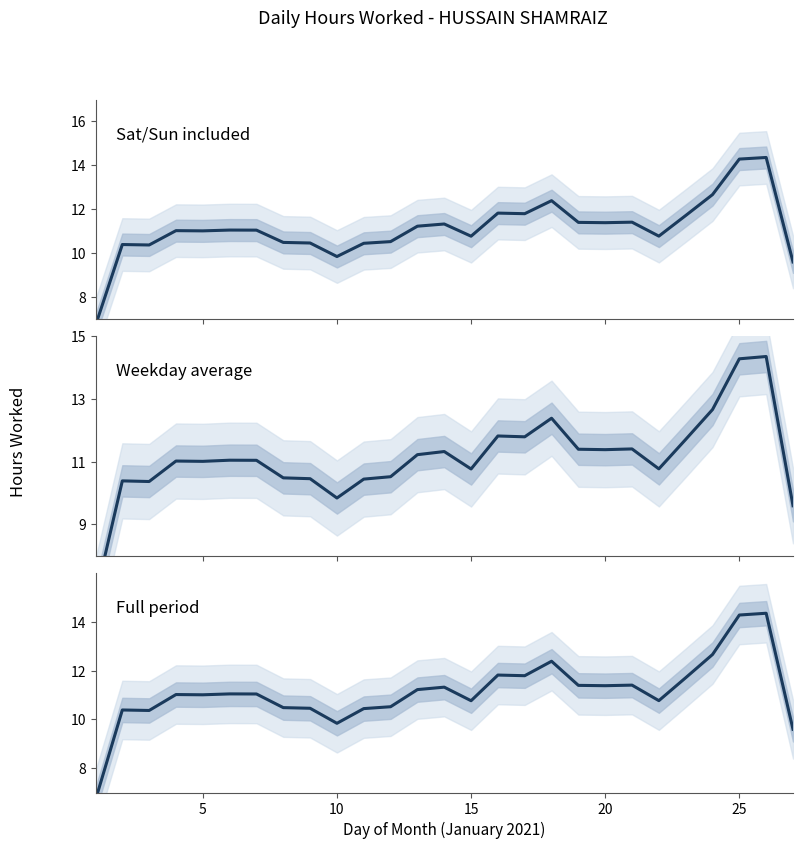

Where is the first local minimum?

10